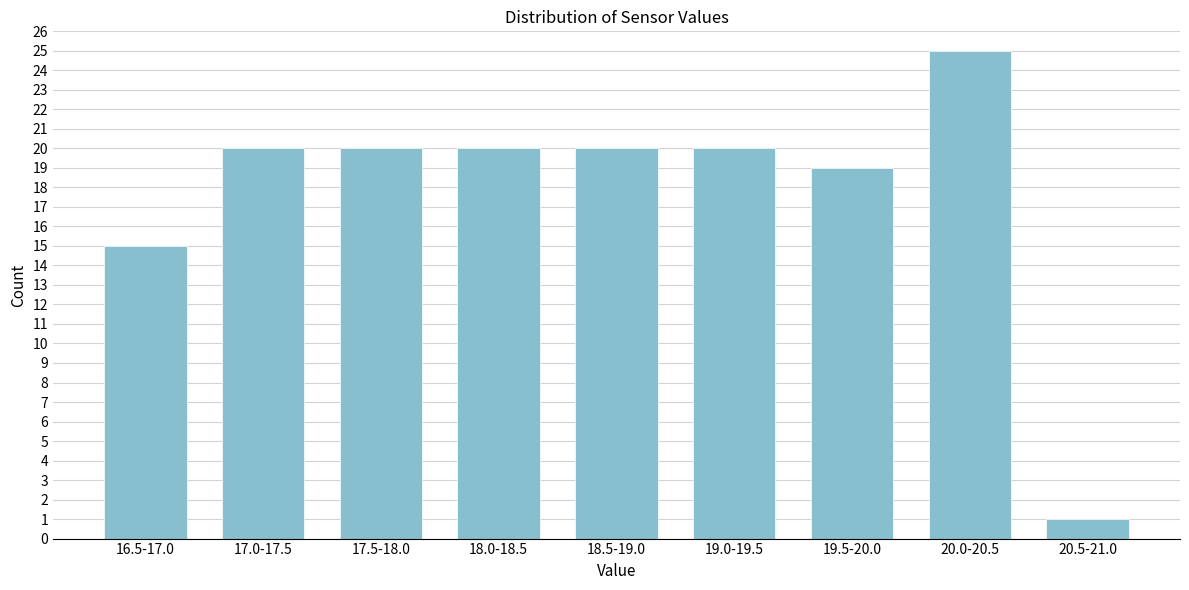

Reading right to left, extract all data points from this chart.

1	25	19	20	20	20	20	20	15